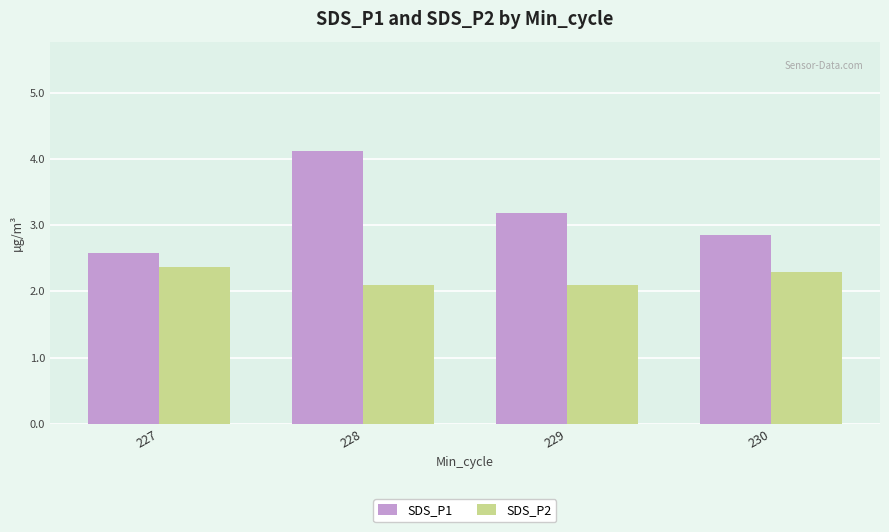

Which series changed the most between 227 and 229?

SDS_P1